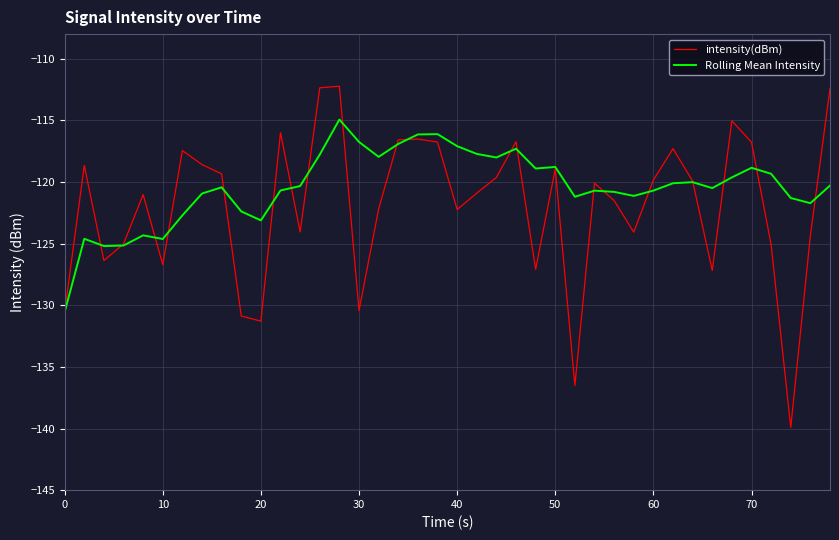

Which series has the largest total across all categories?

Rolling Mean Intensity